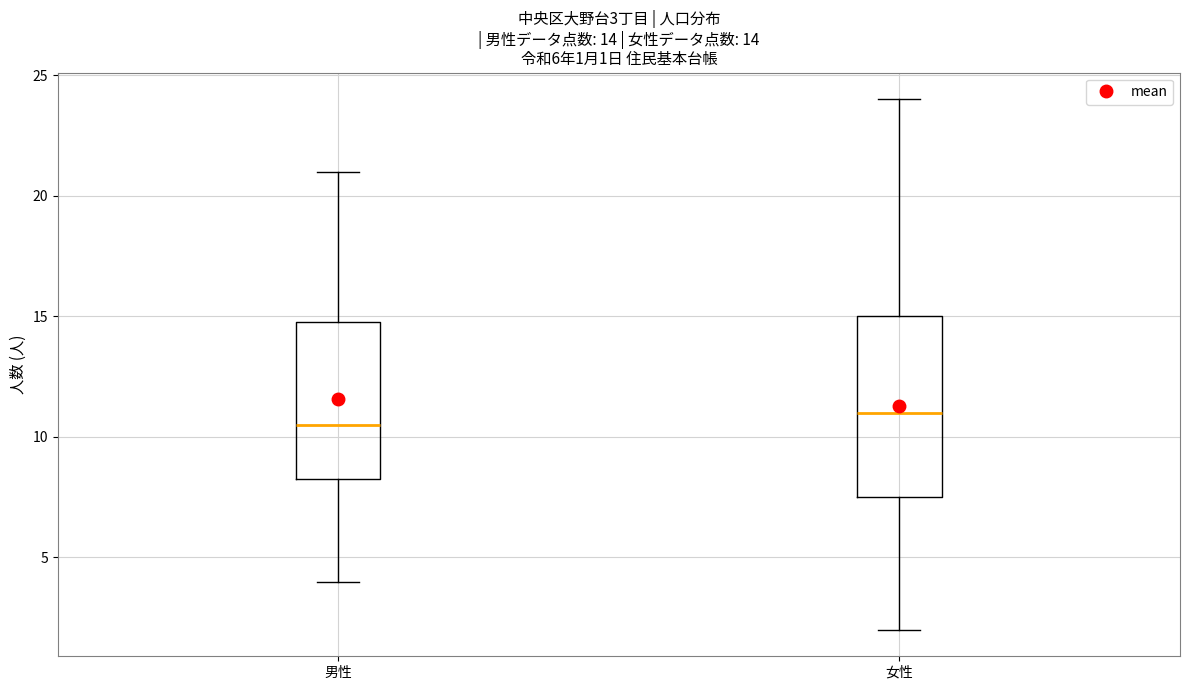

Which box is the tallest, from its lower edge to its upper edge?

女性